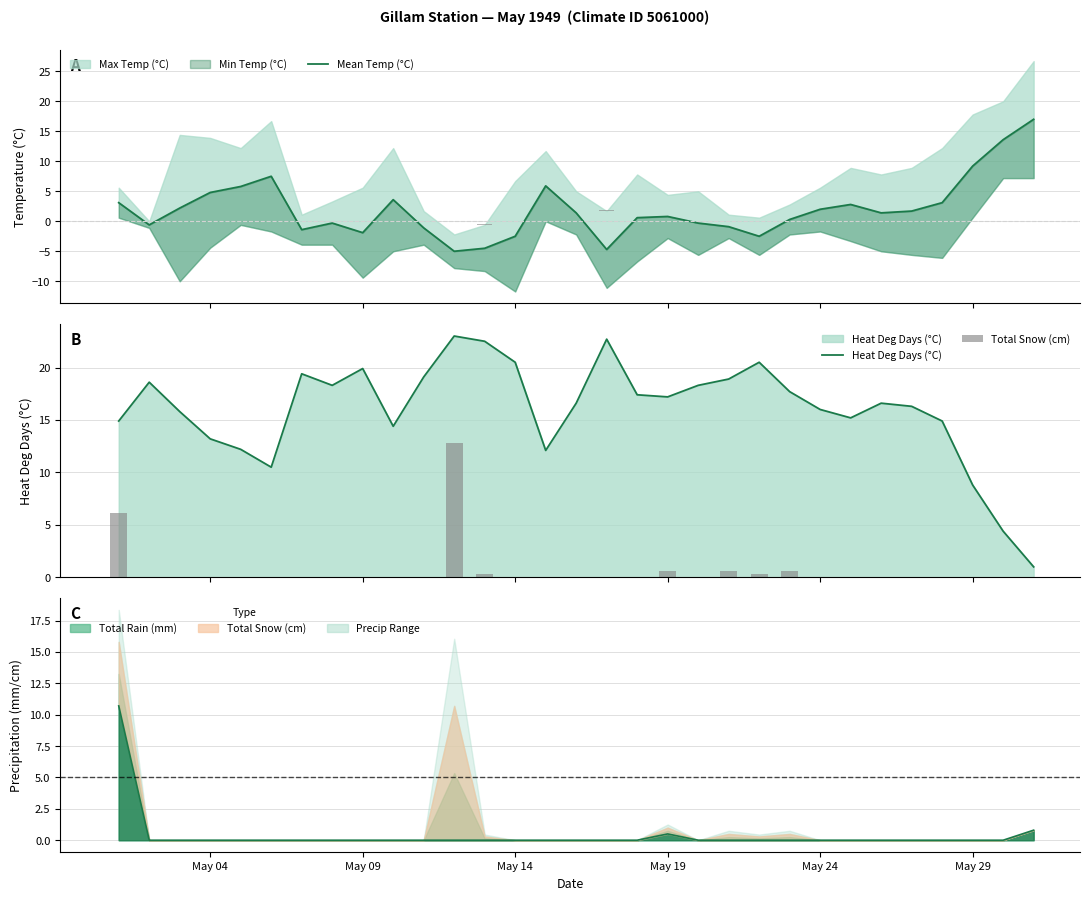

Count the number of categories in the chart.

31